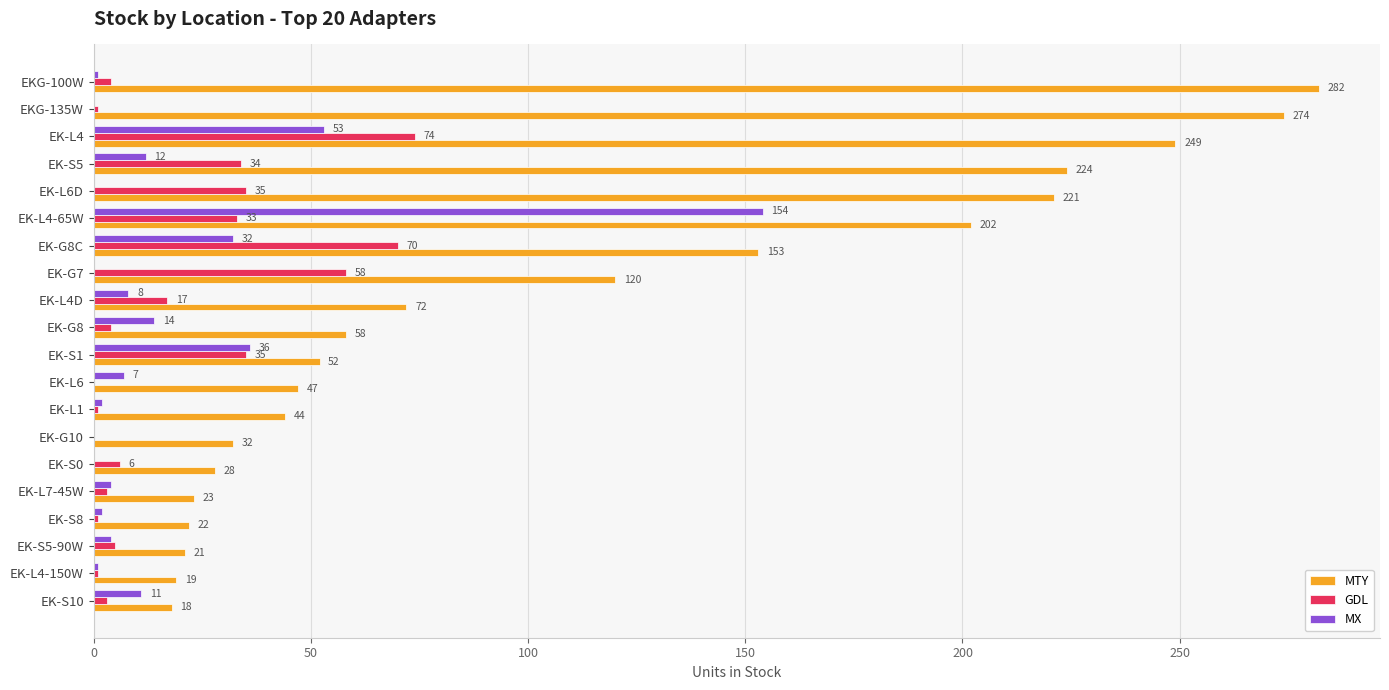

Between EK-L1 and EK-S10, which series saw the biggest shift?

MTY